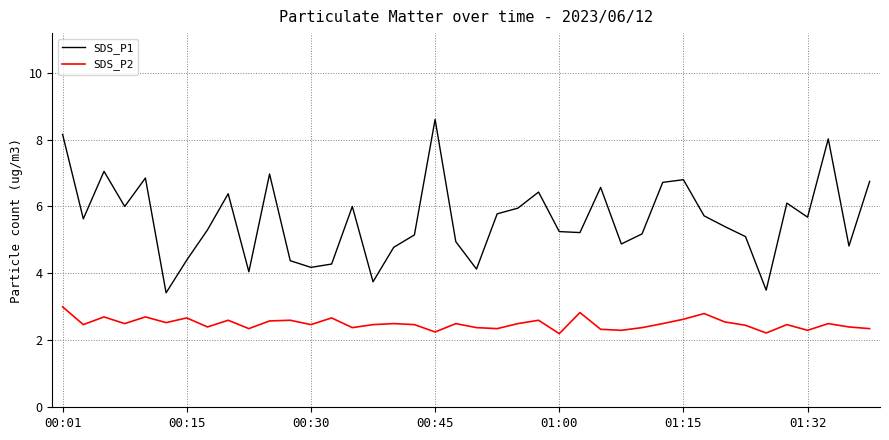

What is the difference between the maximum and minimum values in the SDS_P1 series?

5.2